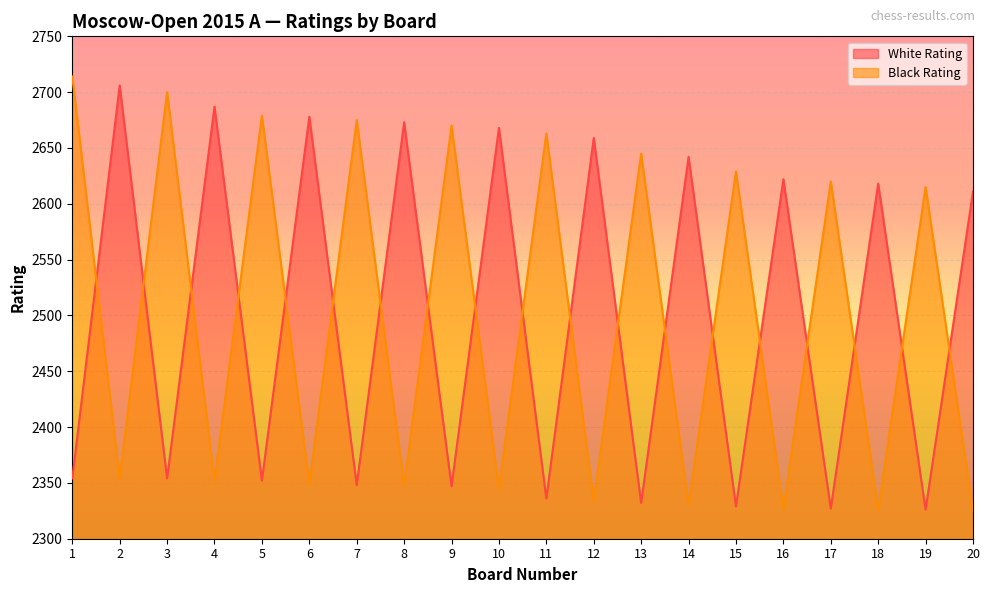

How many lines are shown in the chart?

2